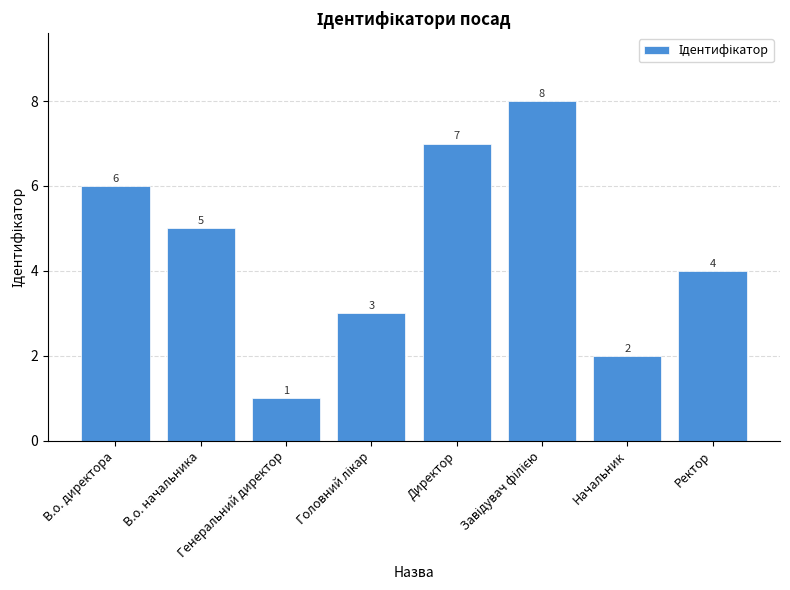

What is the difference between the maximum and minimum values?

7